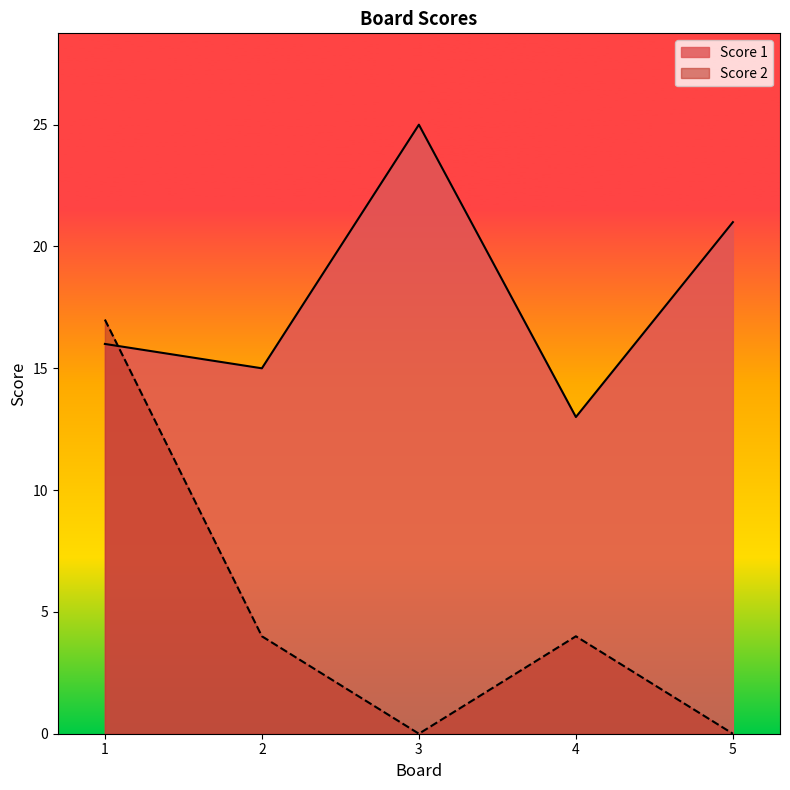

Rank the series by their maximum value, from highest to lowest.

Score 1, Score 2